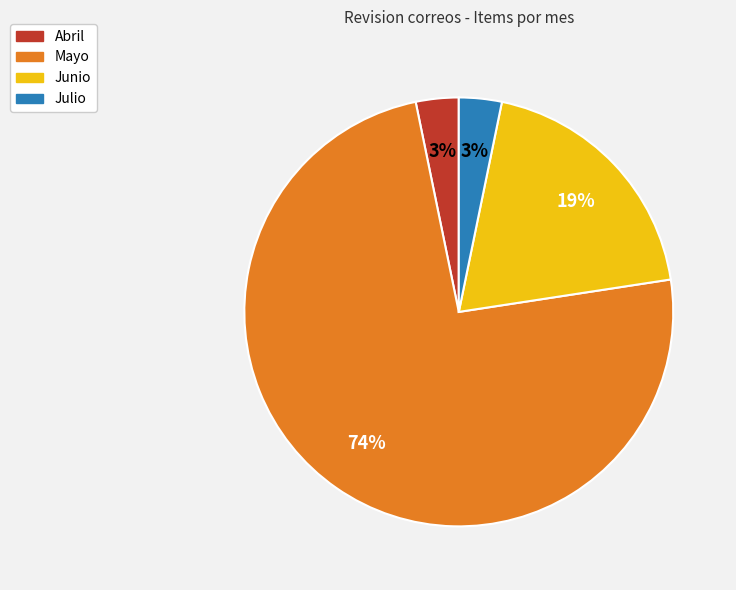

Is the sum of Julio and Abril greater than half?

No